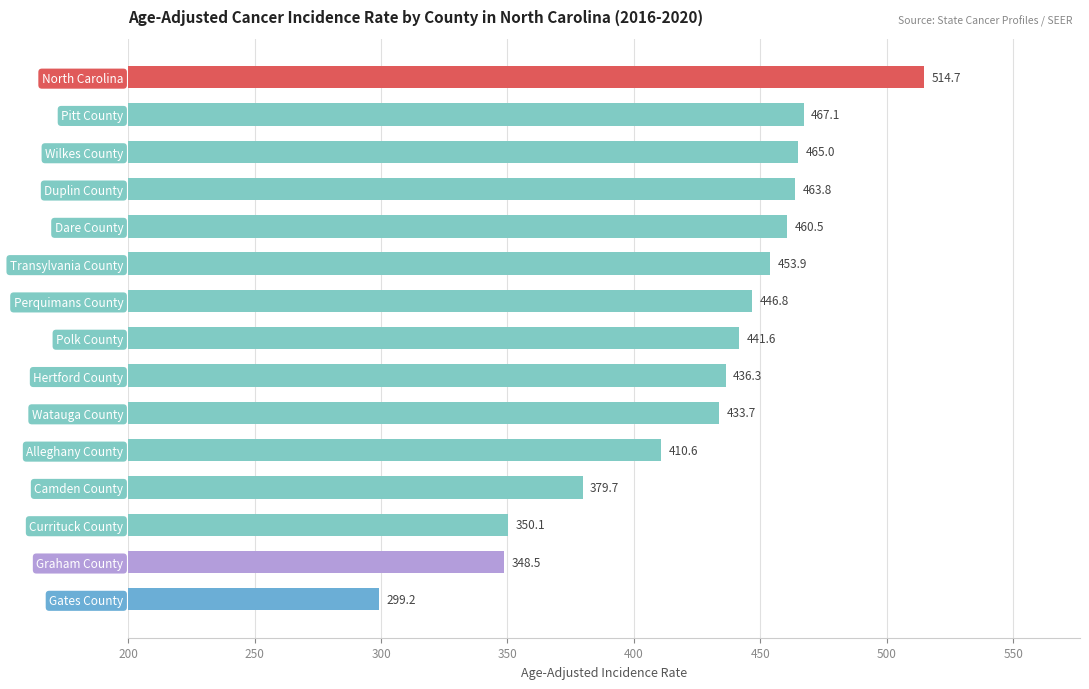

What value does the data have at Polk County?

441.6